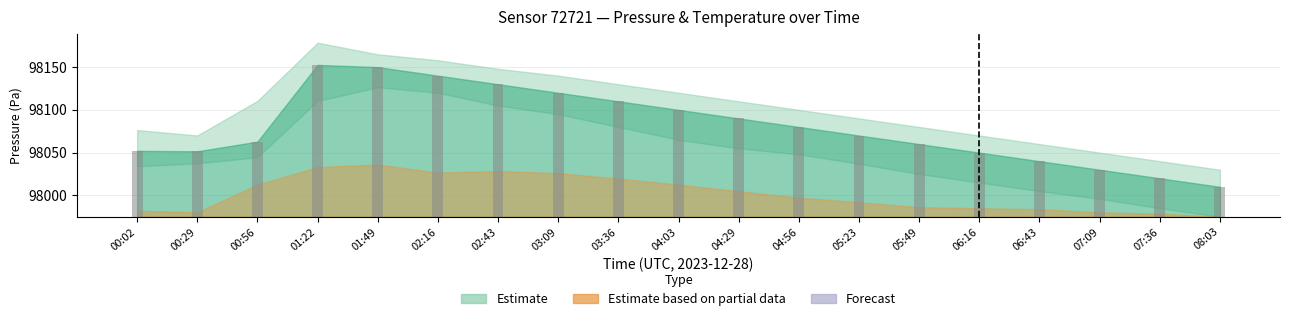

The chart shows a value of 124.9 at 00:56. True or false?

False